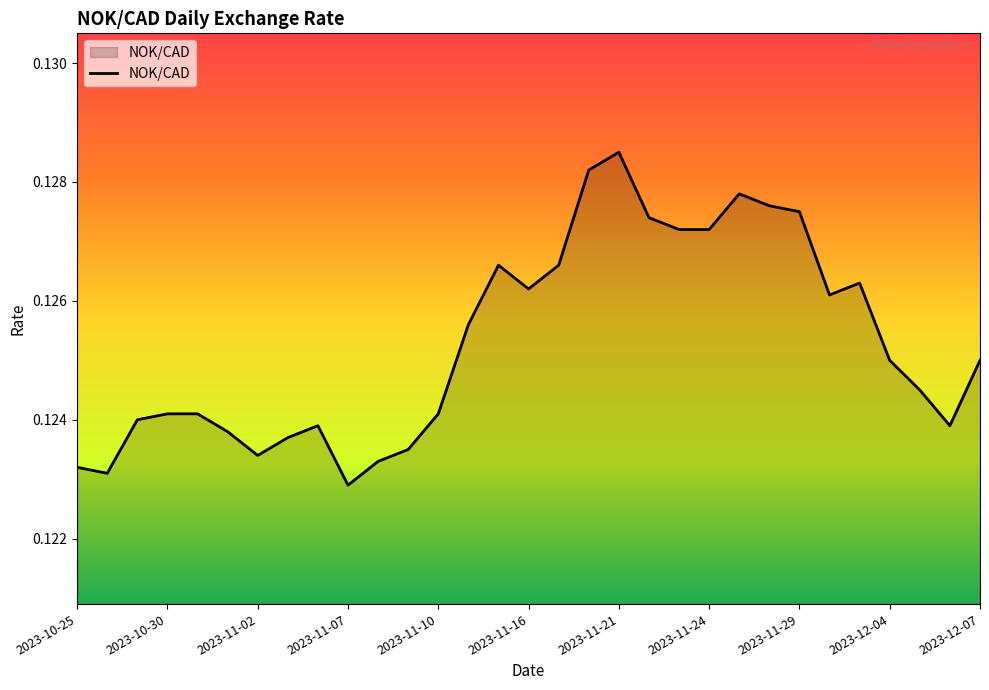

How many lines are shown in the chart?

1